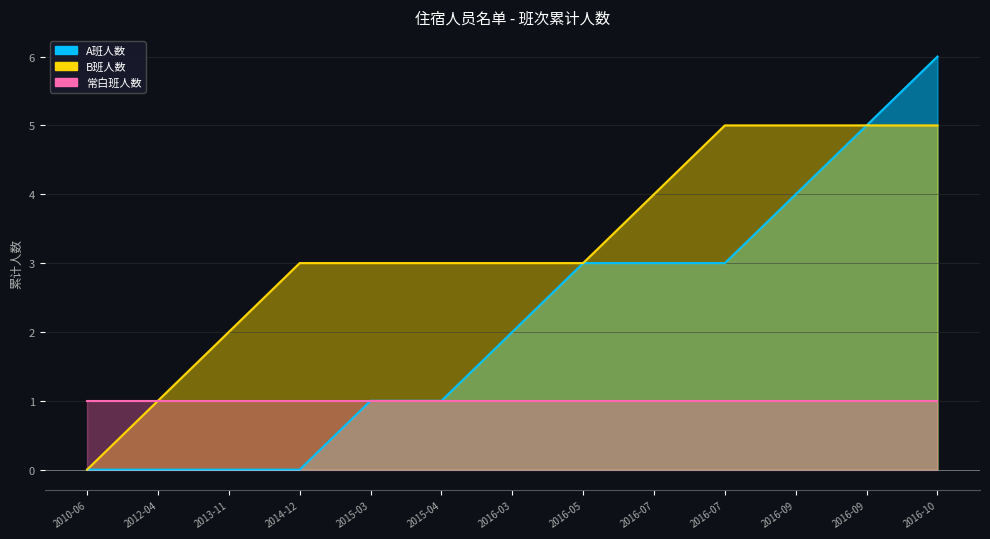

How many values in the B班人数 series are below 3?

3